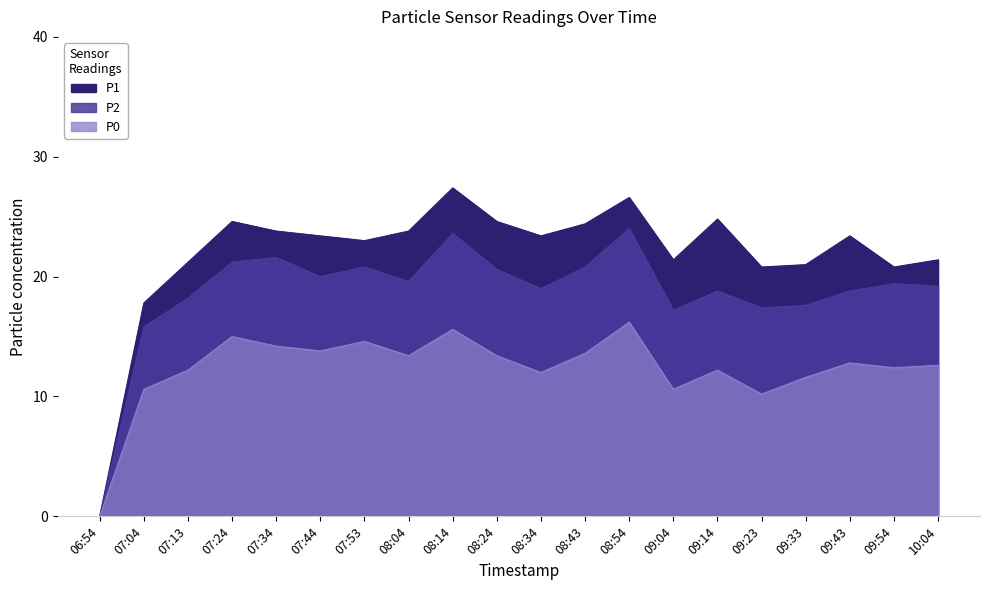

At how many categories does at least one series exceed 14?

19